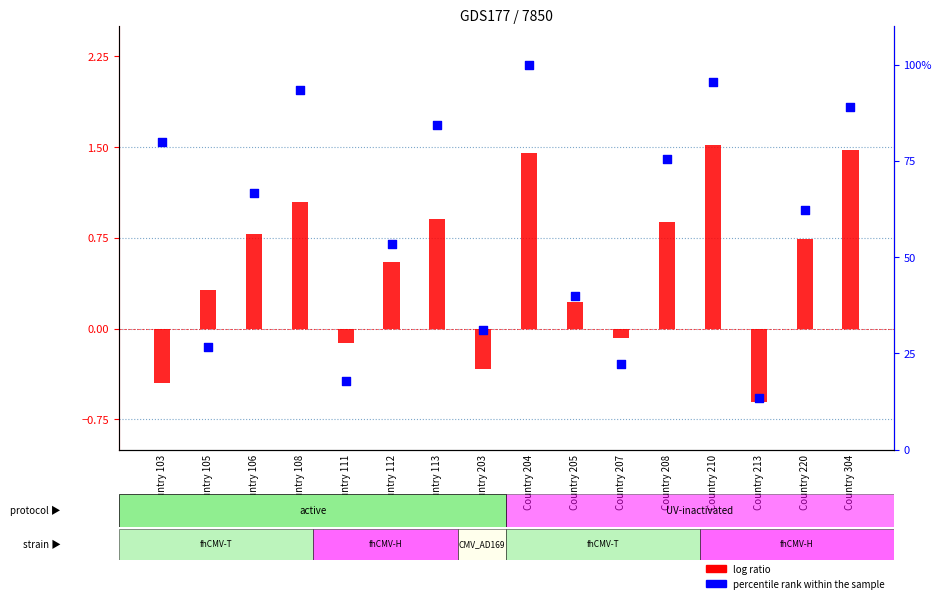

Which series has the largest total across all categories?

percentile rank within the sample